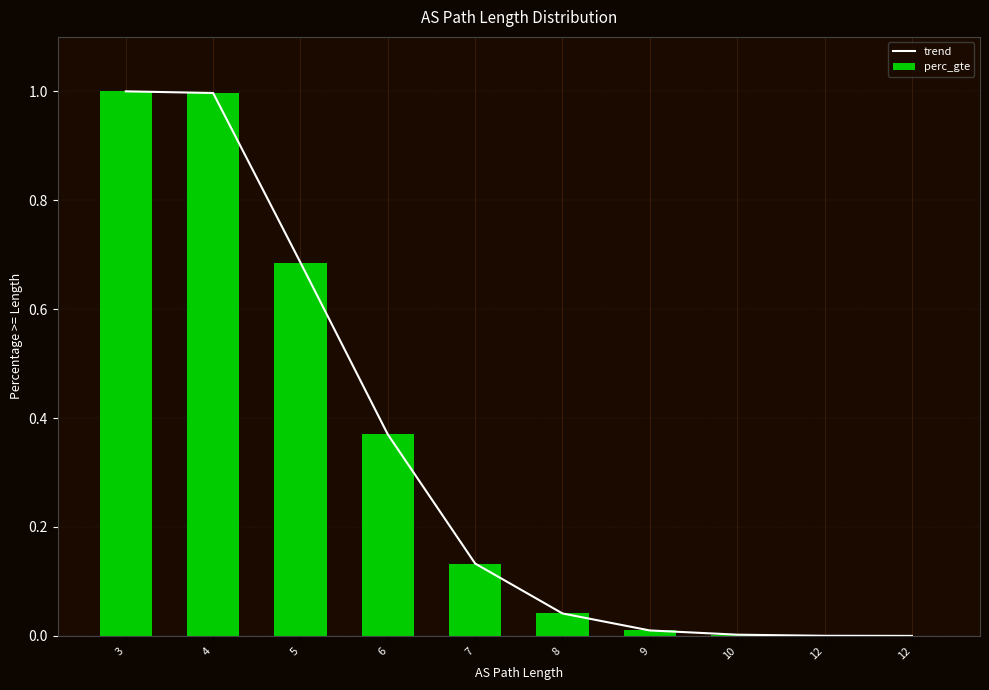

Which has a higher value, 12 or 4?

4